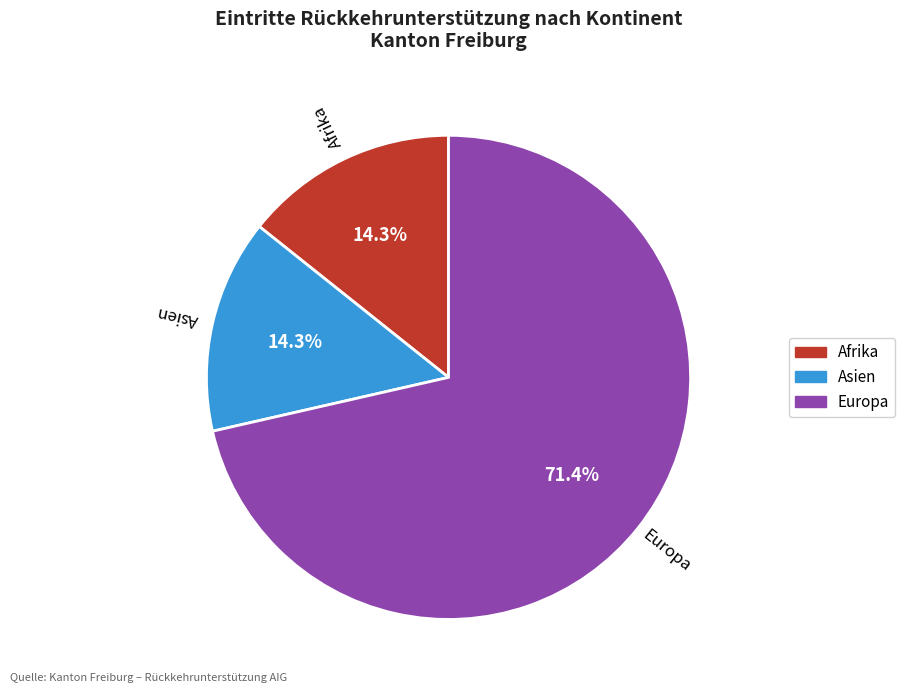

Does any single category account for the majority?

Yes